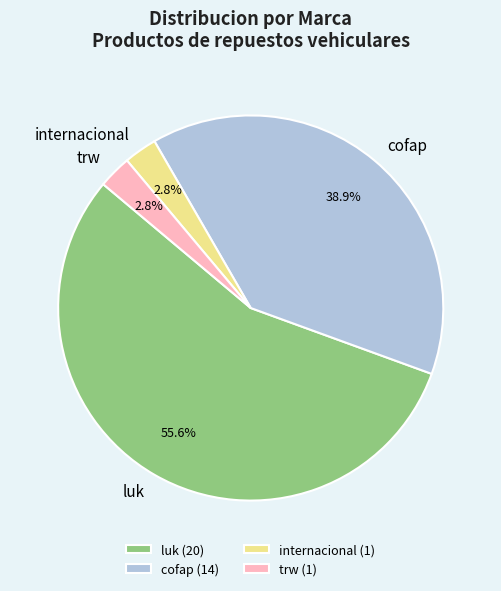

To the nearest percent, what is the difference between the cofap and luk slice percentages?

17%